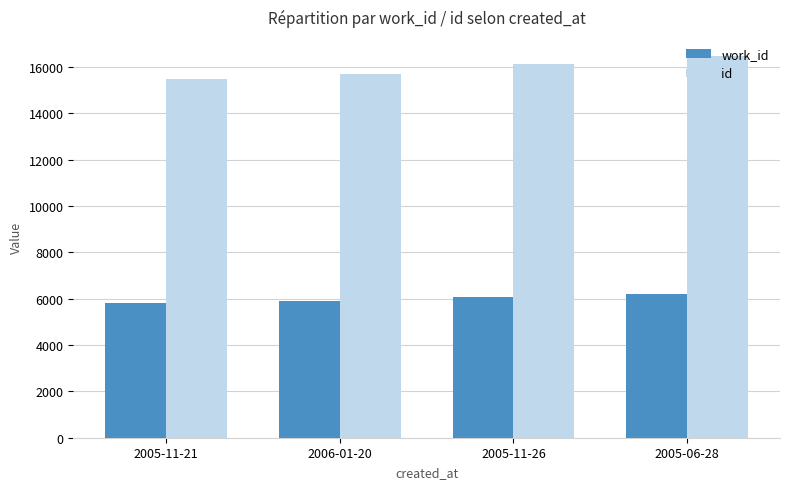

At which category is the sum across all series the highest?

2005-06-28